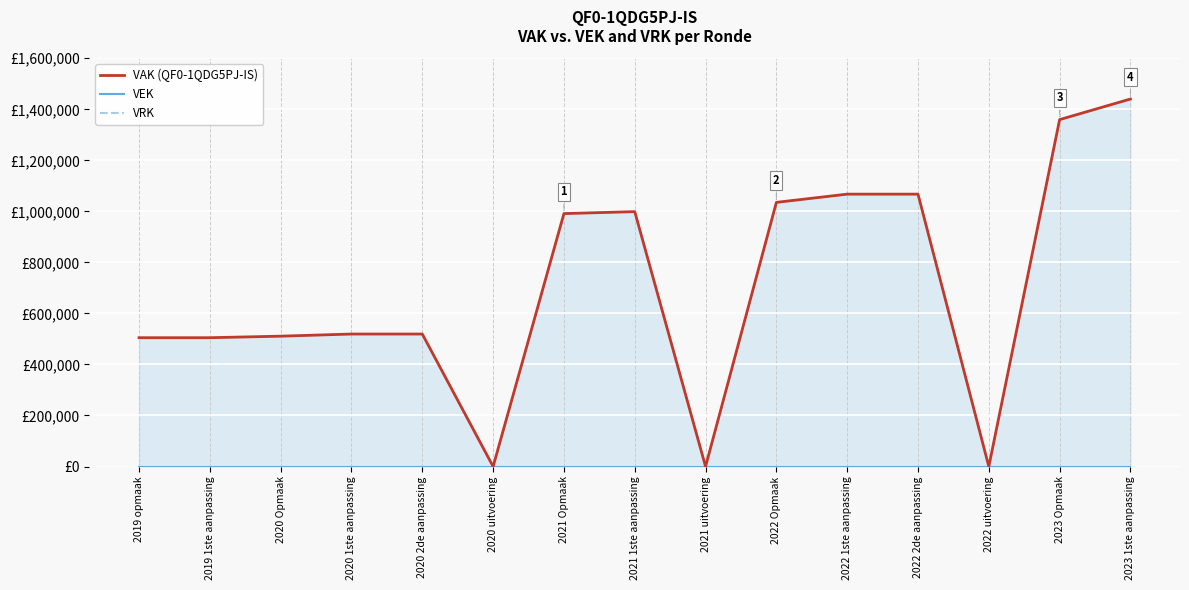

List the labels in order of VRK value, smallest first.

2019 opmaak, 2019 1ste aanpassing, 2020 Opmaak, 2020 1ste aanpassing, 2020 2de aanpassing, 2020 uitvoering, 2021 Opmaak, 2021 1ste aanpassing, 2021 uitvoering, 2022 Opmaak, 2022 1ste aanpassing, 2022 2de aanpassing, 2022 uitvoering, 2023 Opmaak, 2023 1ste aanpassing